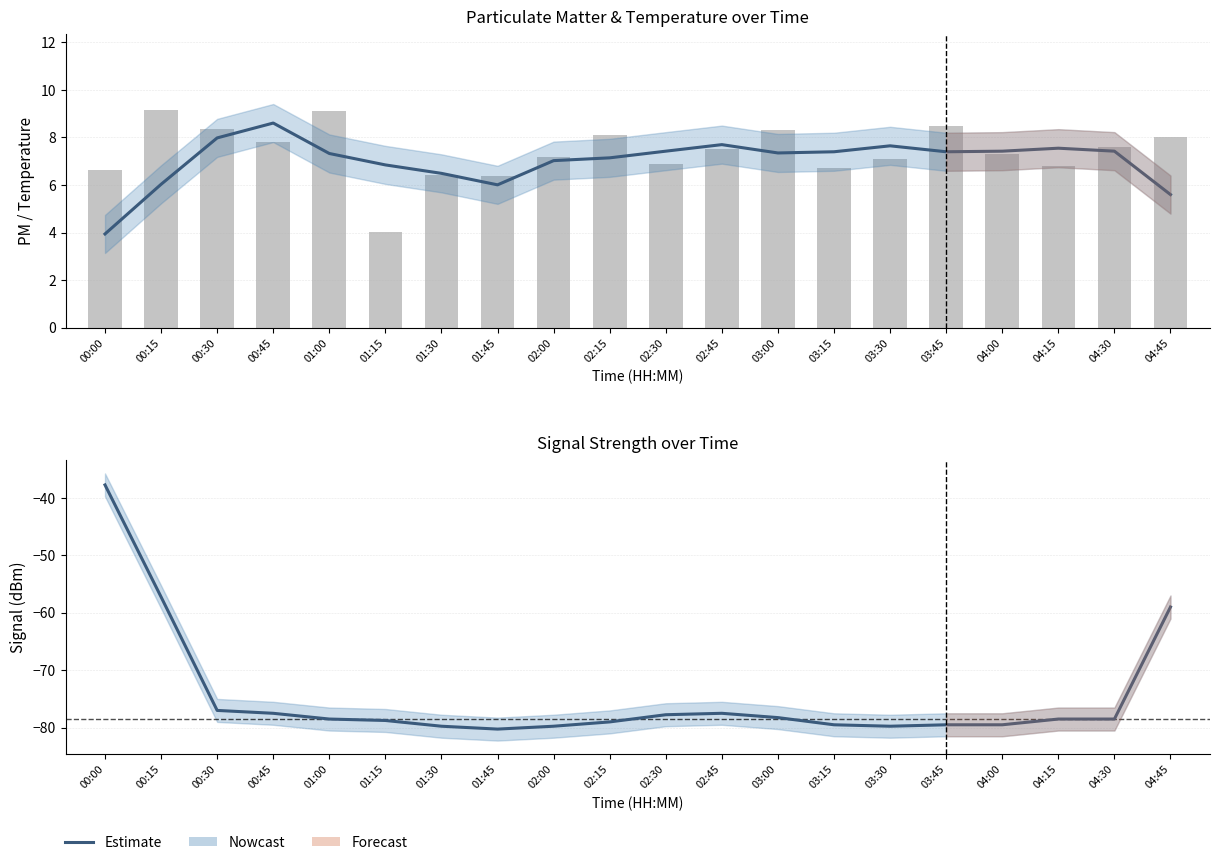

Reading left to right, list all the values displayed in this chart.

SDS_P1 (estimate): 00:00=3.9	00:15=6.0	00:30=8.0	00:45=8.6	01:00=7.3	01:15=6.8	01:30=6.5	01:45=6.0	02:00=7.0	02:15=7.1	02:30=7.4	02:45=7.7	03:00=7.4	03:15=7.4	03:30=7.7	03:45=7.4	04:00=7.4	04:15=7.6	04:30=7.4	04:45=5.6
SDS_P1 (raw): 00:00=6.6	00:15=9.2	00:30=8.3	00:45=7.8	01:00=9.1	01:15=4.0	01:30=6.4	01:45=6.4	02:00=7.2	02:15=8.1	02:30=6.9	02:45=7.5	03:00=8.3	03:15=6.7	03:30=7.1	03:45=8.5	04:00=7.3	04:15=6.8	04:30=7.6	04:45=8.0
Signal (estimate): 00:00=-37.8	00:15=-57.2	00:30=-77.0	00:45=-77.5	01:00=-78.5	01:15=-78.8	01:30=-79.8	01:45=-80.2	02:00=-79.8	02:15=-79.0	02:30=-77.8	02:45=-77.5	03:00=-78.2	03:15=-79.5	03:30=-79.8	03:45=-79.5	04:00=-79.5	04:15=-78.5	04:30=-78.5	04:45=-59.0